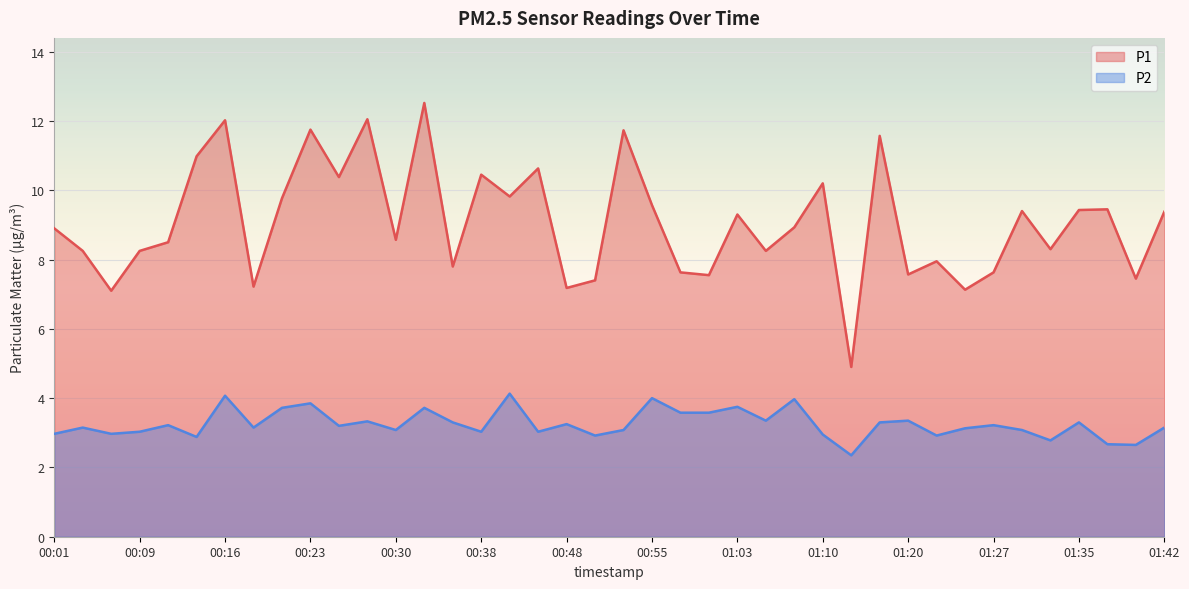

What is the greatest value displayed?

12.5